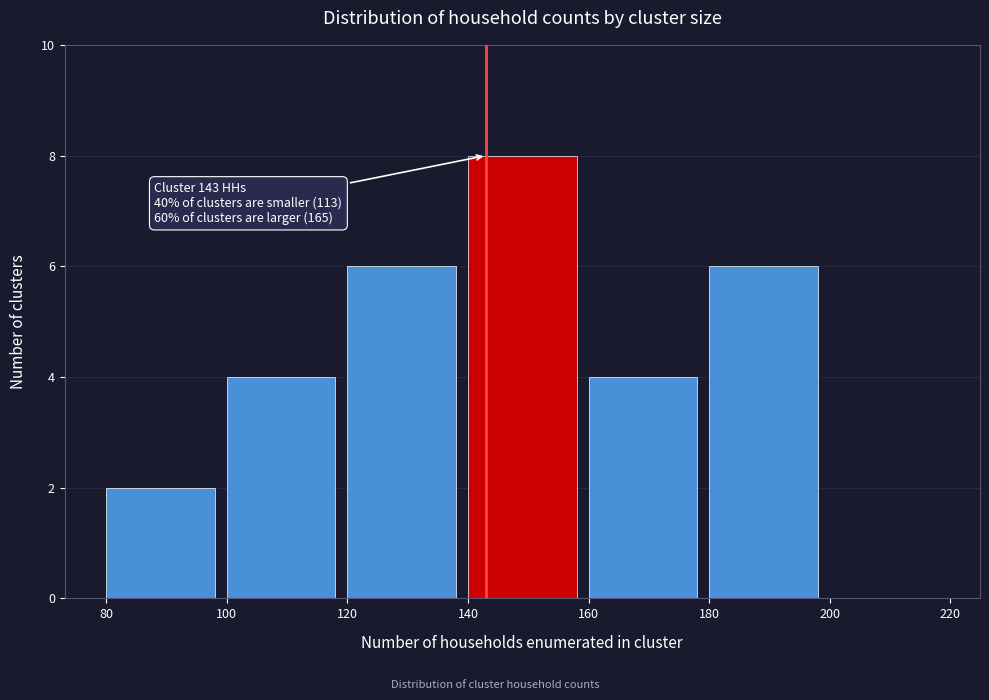

Over which range of the x-axis is the bar tallest?

140 to 160